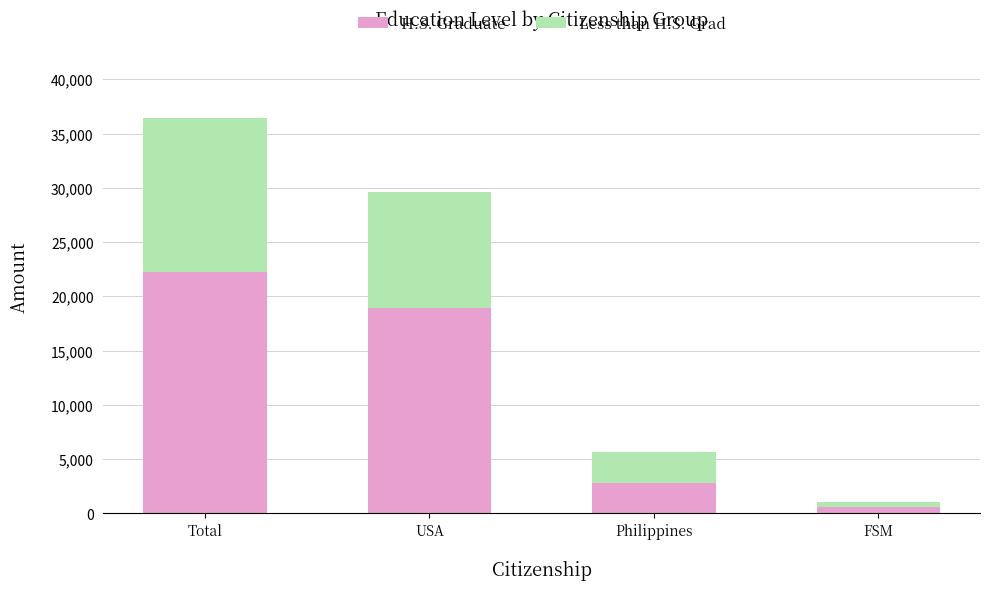

How many bars are there in total?

4